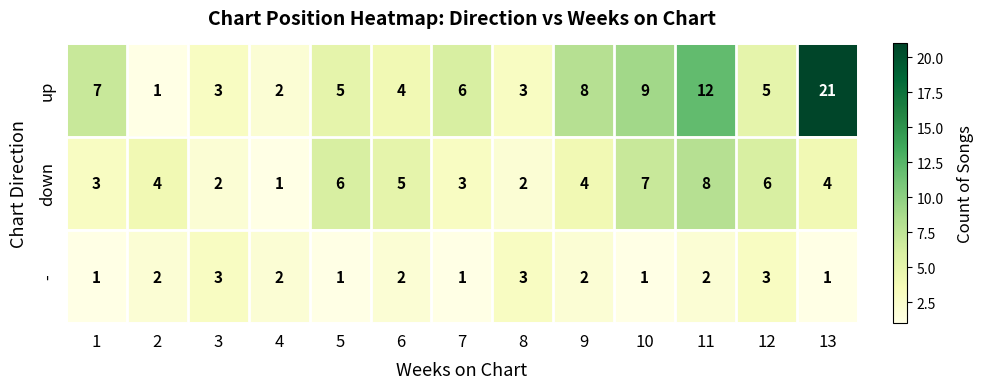

The value of down at 13 is 4. True or false?

True